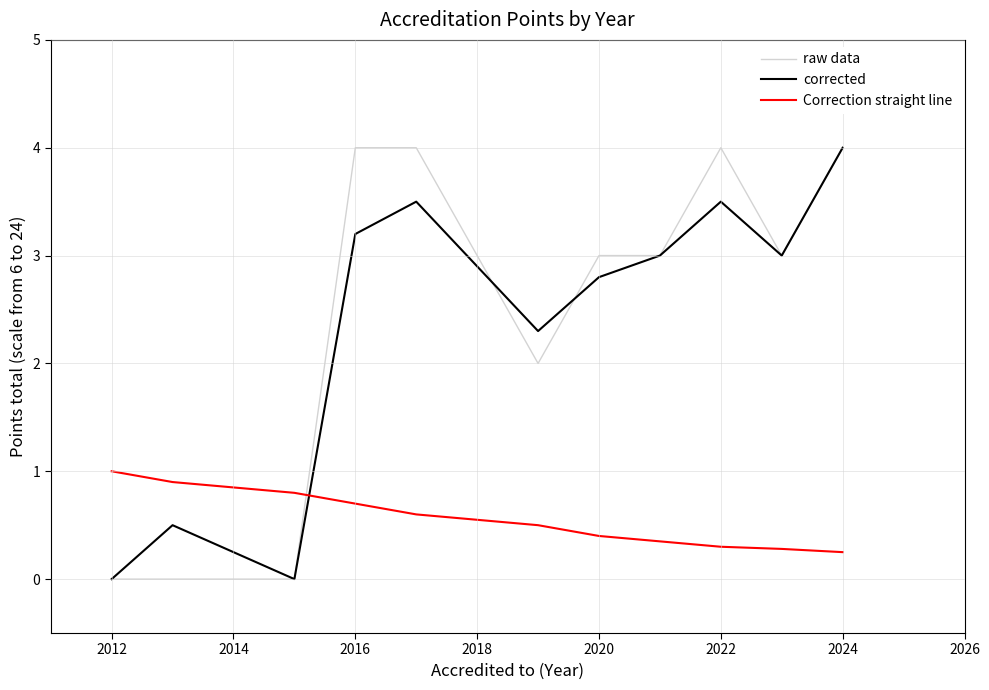

After their last crossing, which series has the higher values: Correction straight line or raw data?

raw data